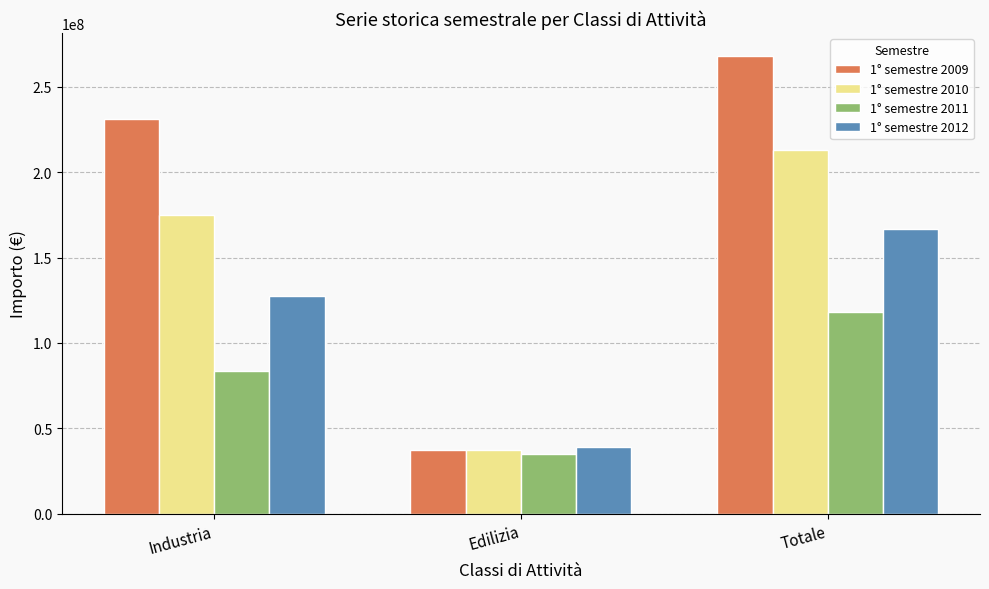

Rank the series by their average value, from lowest to highest.

1° semestre 2011, 1° semestre 2012, 1° semestre 2010, 1° semestre 2009